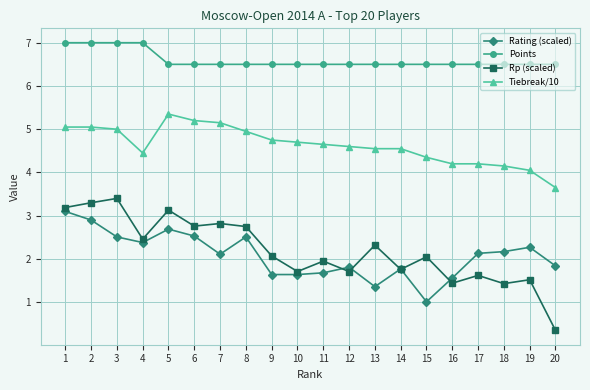

What is the value of the Rp (scaled) point at the 7th from the left?

2.8